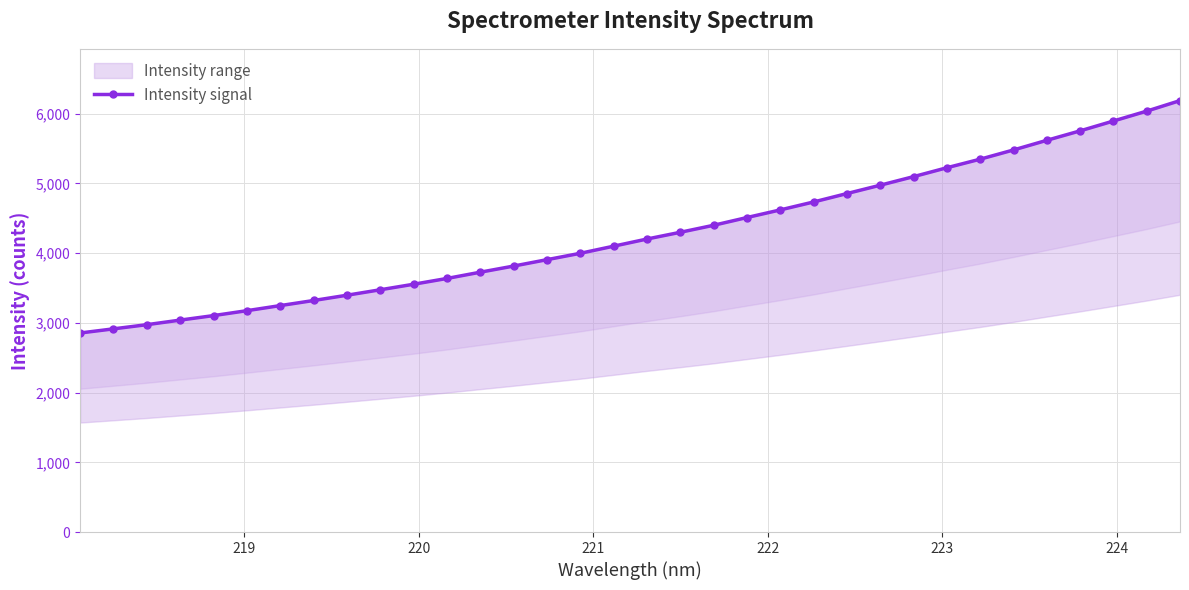

True or false: there are more than 2 points higher than both neighbors.

False